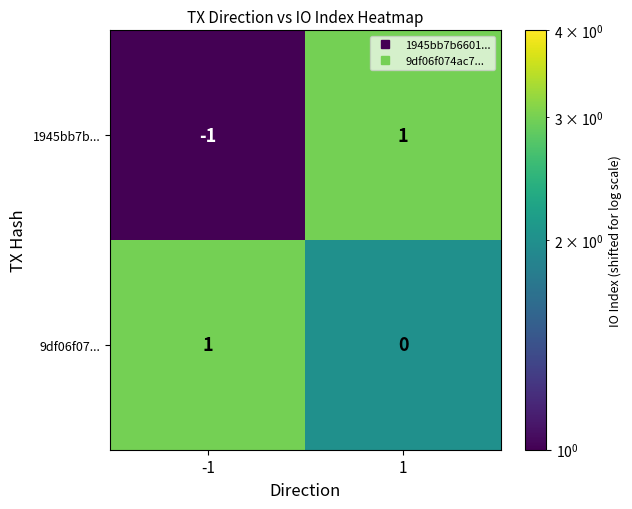

Reading left to right, what are all the values shown in this chart?

1945bb7b...: -1=-1	1=1
9df06f07...: -1=1	1=0